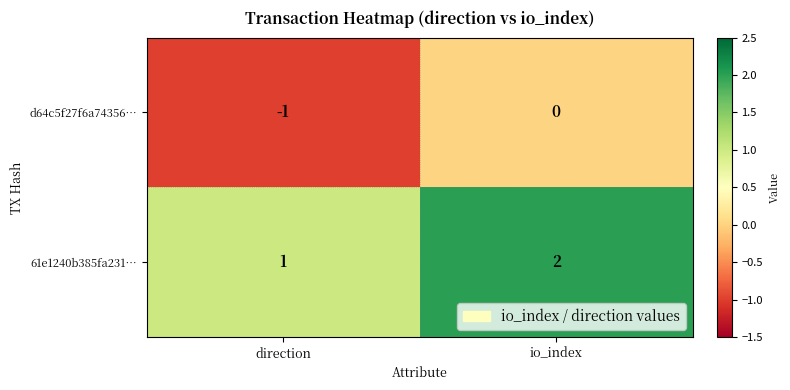

Reading right to left, extract all data points from this chart.

d64c5f27f6a74356…: 0	-1
61e1240b385fa231…: 2	1